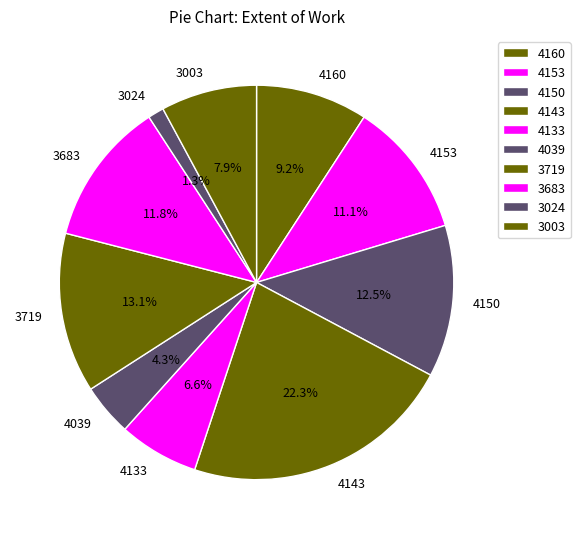

How many slices are in this pie chart?

10